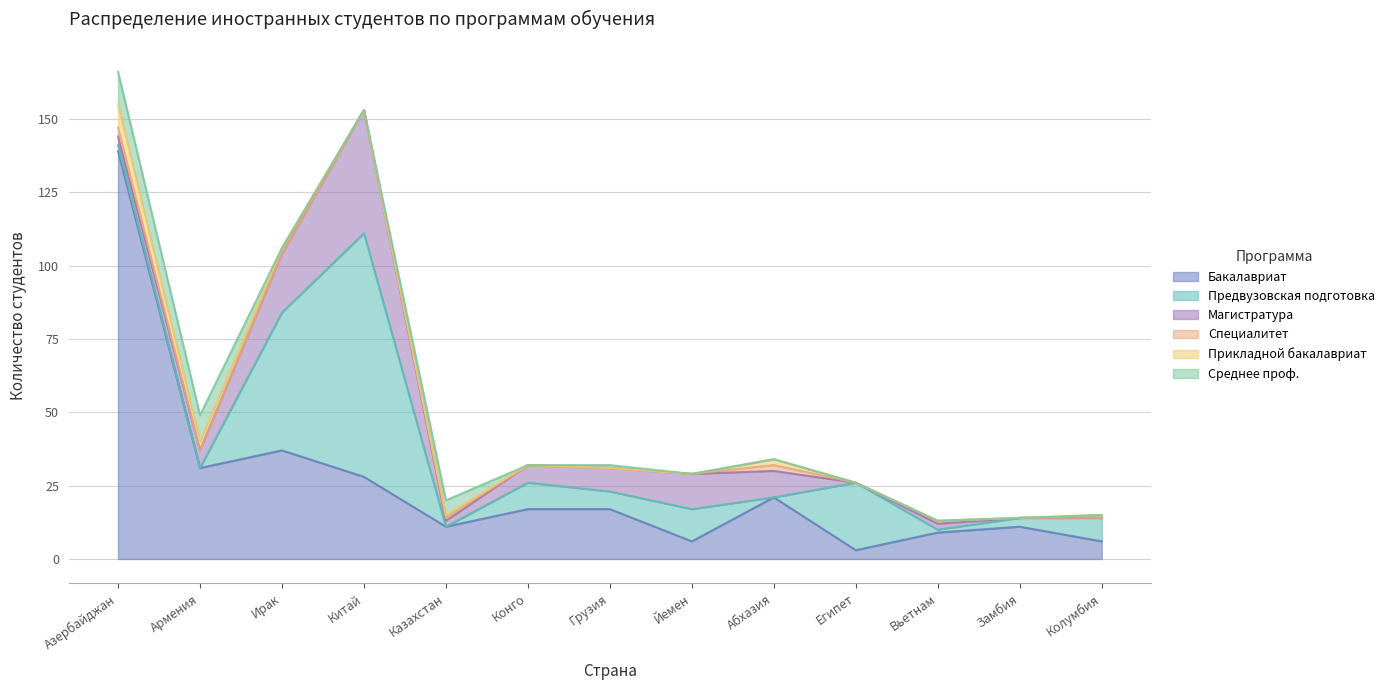

What is the label of the 5th point from the right?

Абхазия